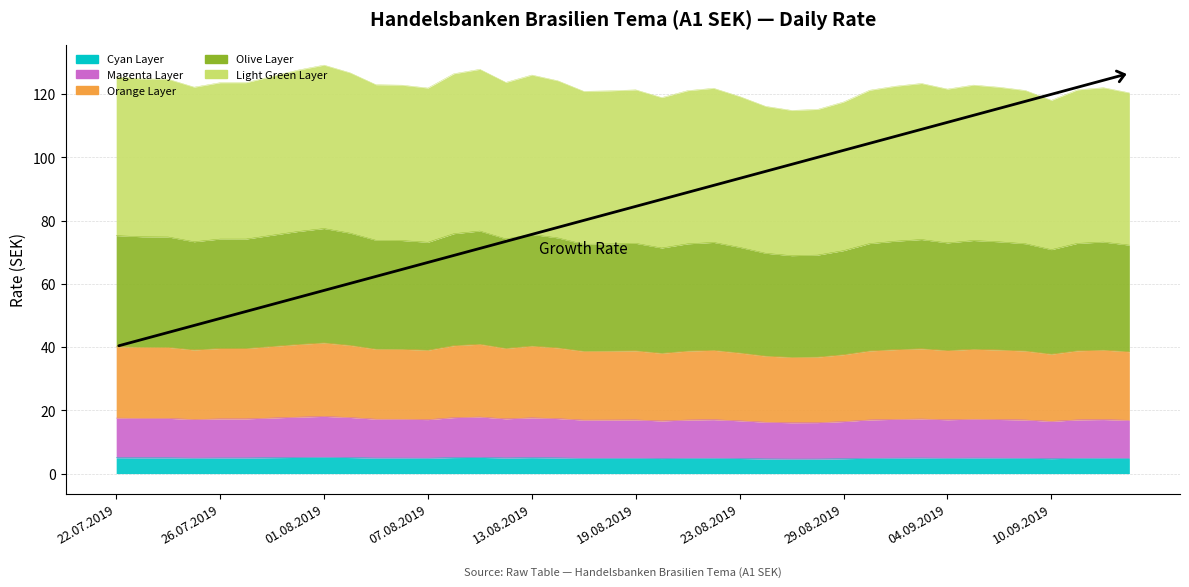

The value at 09.08.2019 is 76.7. True or false?

True